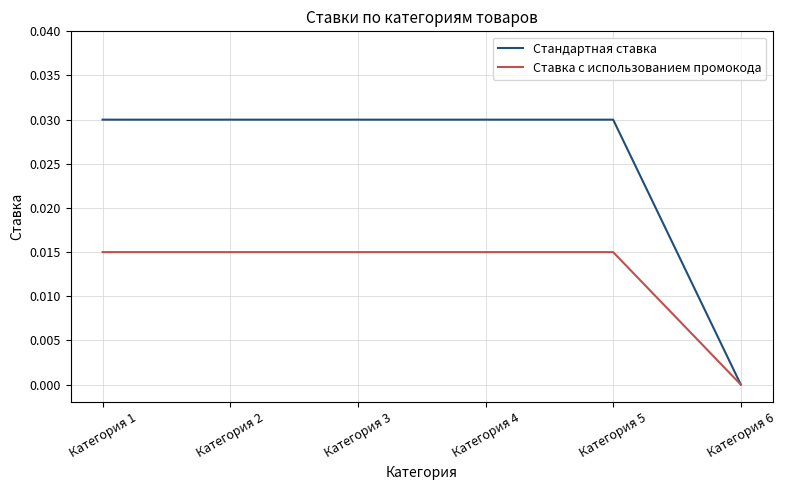

Is it true that Стандартная ставка equals 0.0 at Категория 6?

True